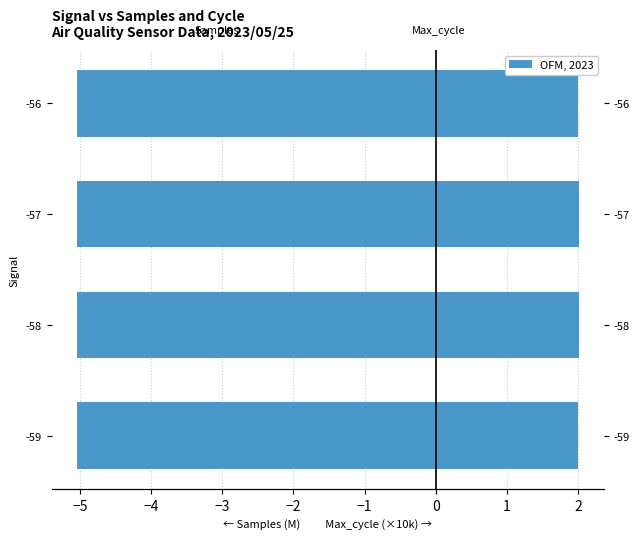

Rank the series by their maximum value, from highest to lowest.

Max_cycle (x10k), Samples (M)